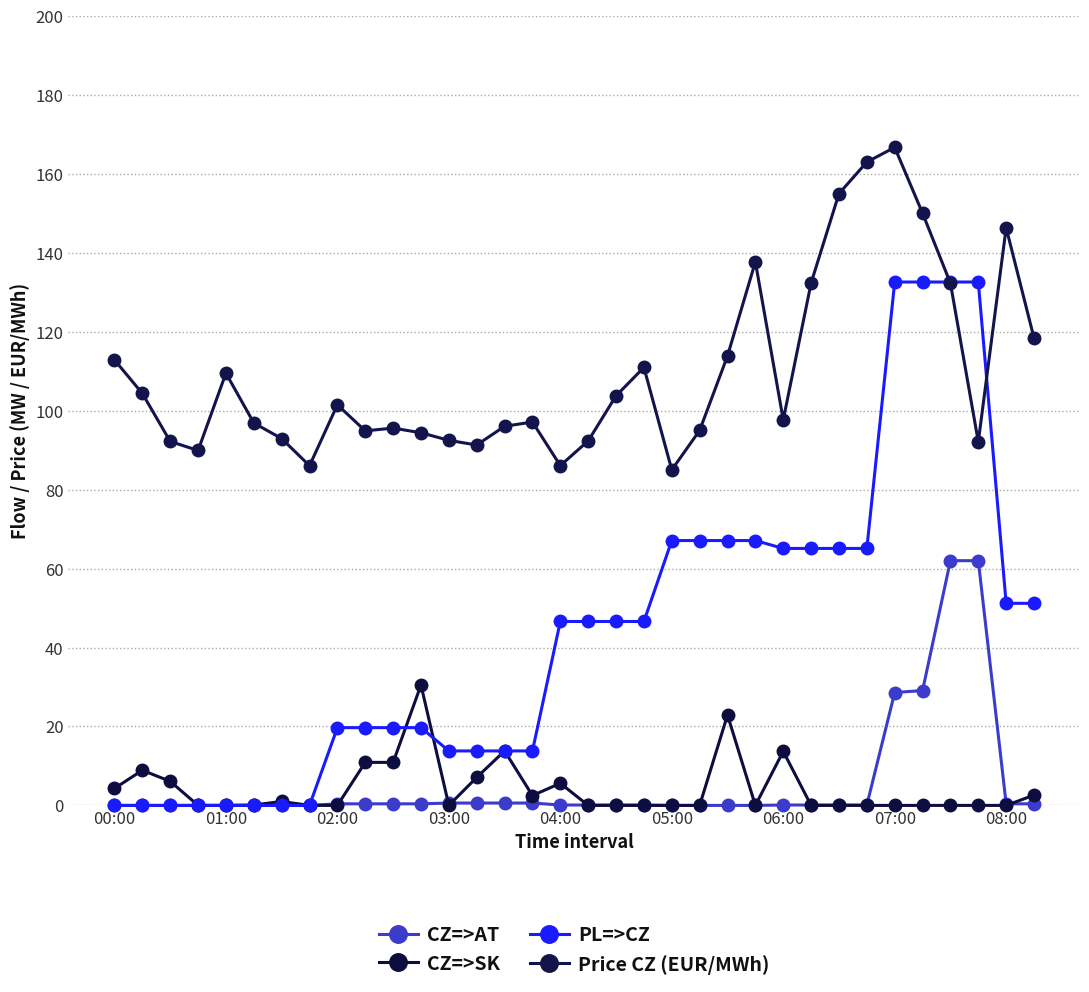

What is the sum of all CZ=>SK values?

140.9